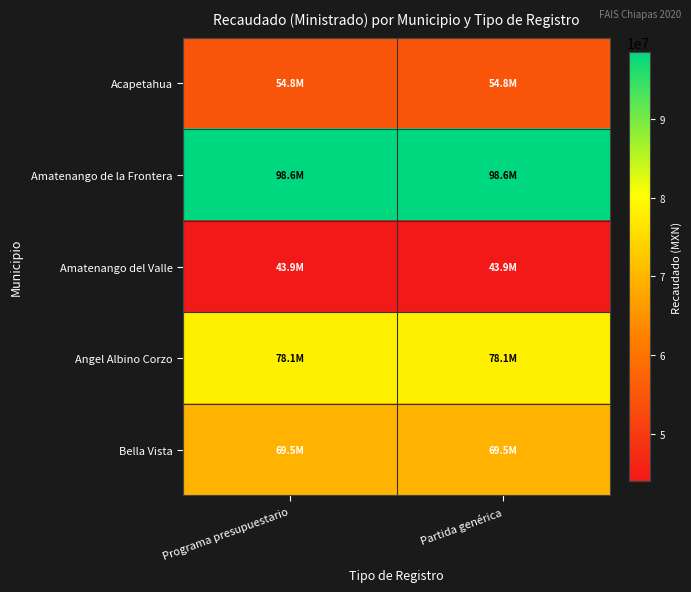

Reading left to right, list all the values displayed in this chart.

Acapetahua: Programa presupuestario=54807465	Partida genérica=54807465
Amatenango de la Frontera: Programa presupuestario=98585782	Partida genérica=98585782
Amatenango del Valle: Programa presupuestario=43945131	Partida genérica=43945131
Angel Albino Corzo: Programa presupuestario=78108169	Partida genérica=78108169
Bella Vista: Programa presupuestario=69466178	Partida genérica=69466178